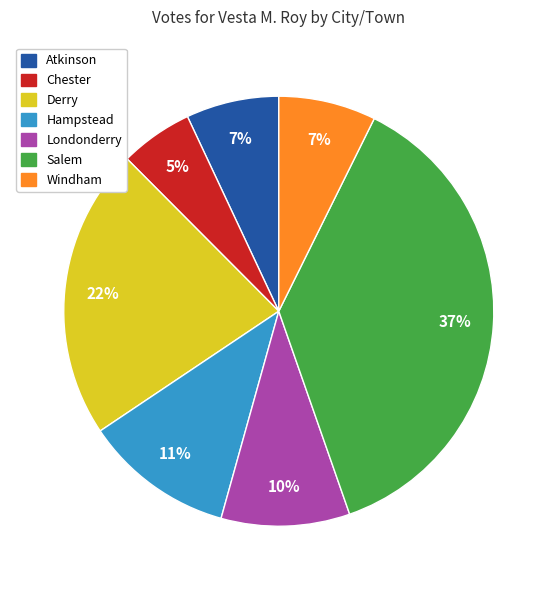

How many segments does this pie chart have?

7